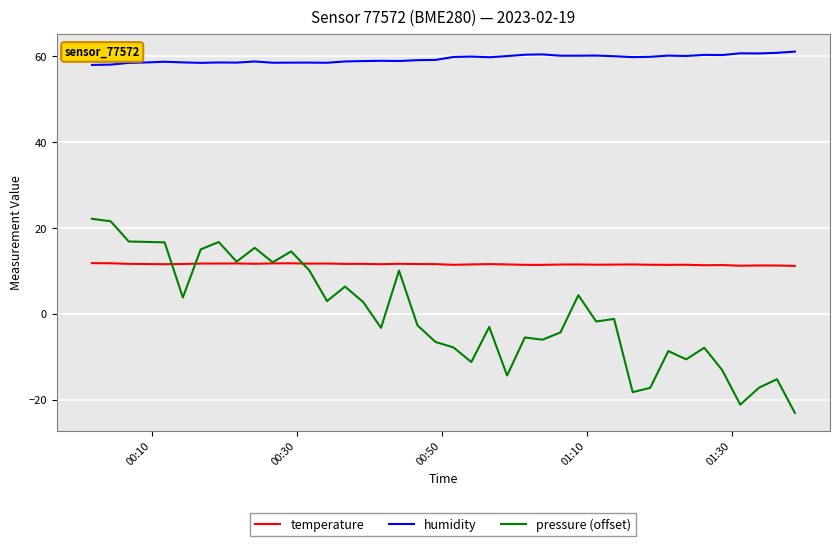

Which series has the largest total across all categories?

humidity